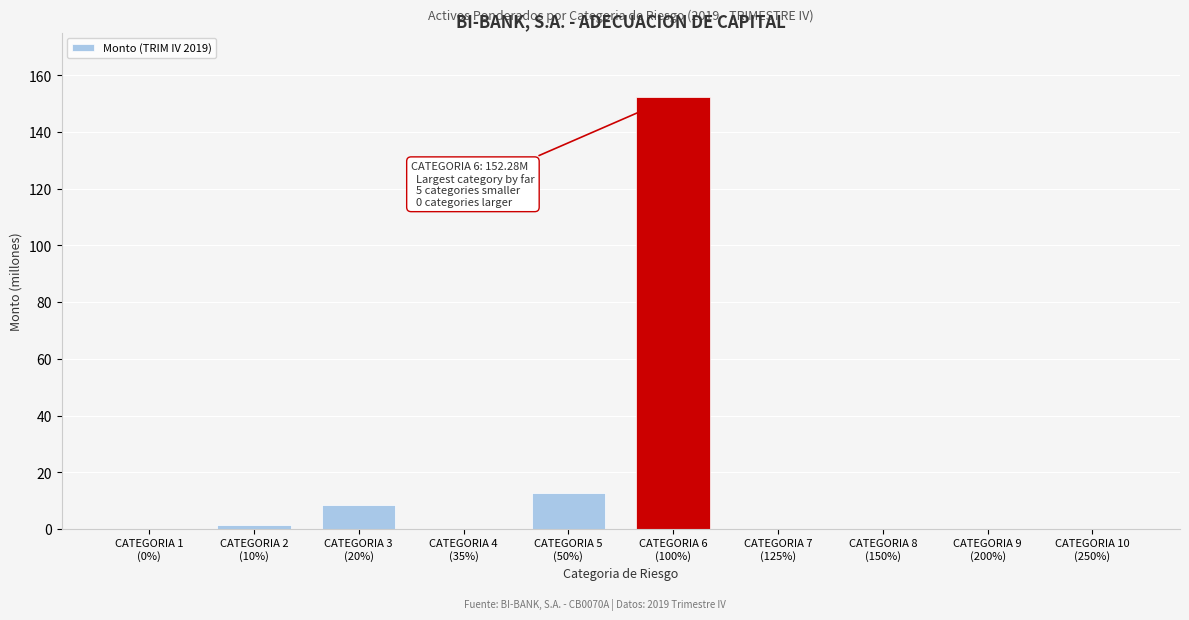

What is the sum of all values?

174.9